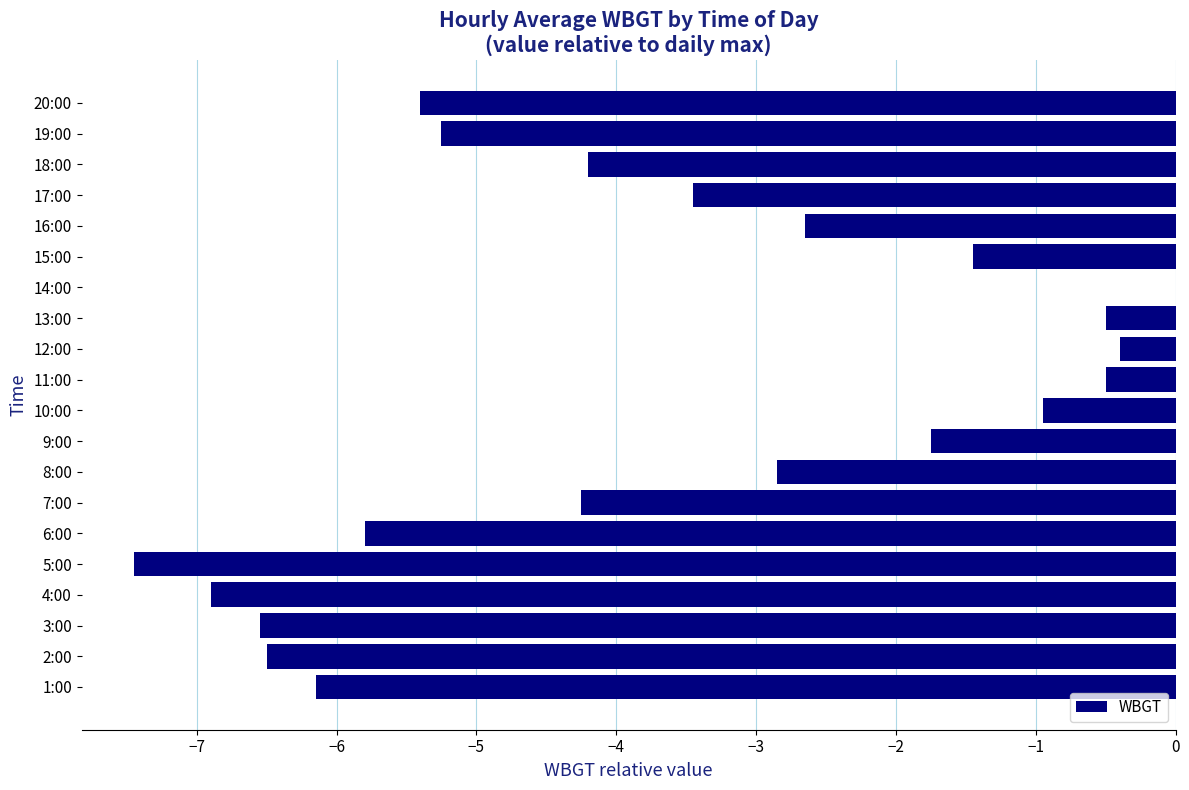

True or false: the data shows -0.8 at 11:00.

False